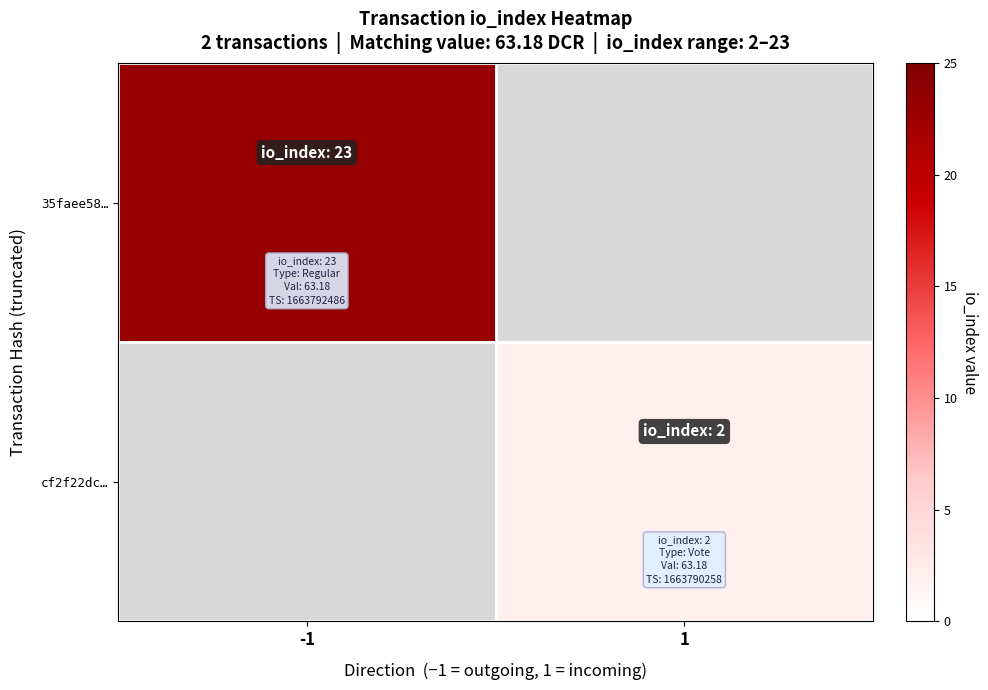

Rank the categories by 35faee58… value from highest to lowest.

-1, 1